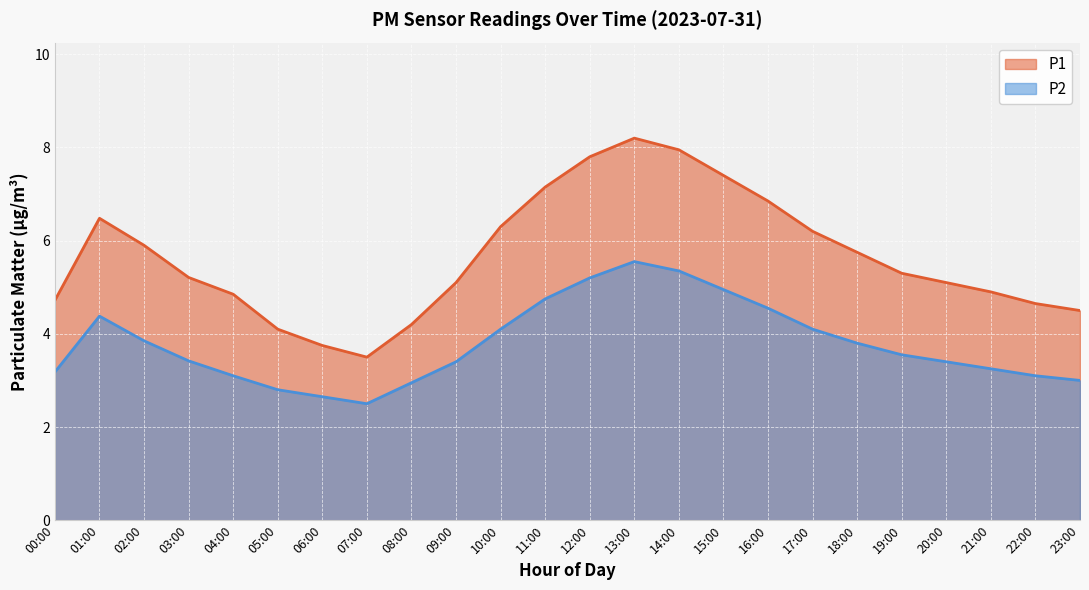

True or false: P2 and P1 cross at least once.

False